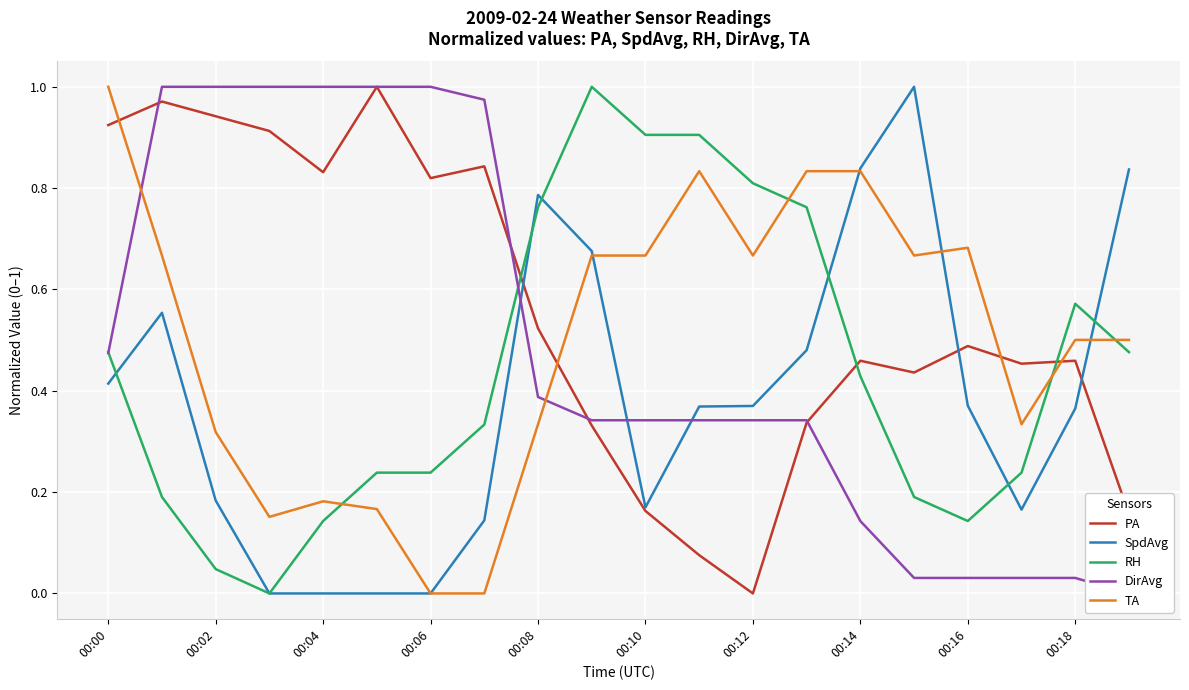

What are all the series names shown in the legend?

PA, SpdAvg, RH, DirAvg, TA